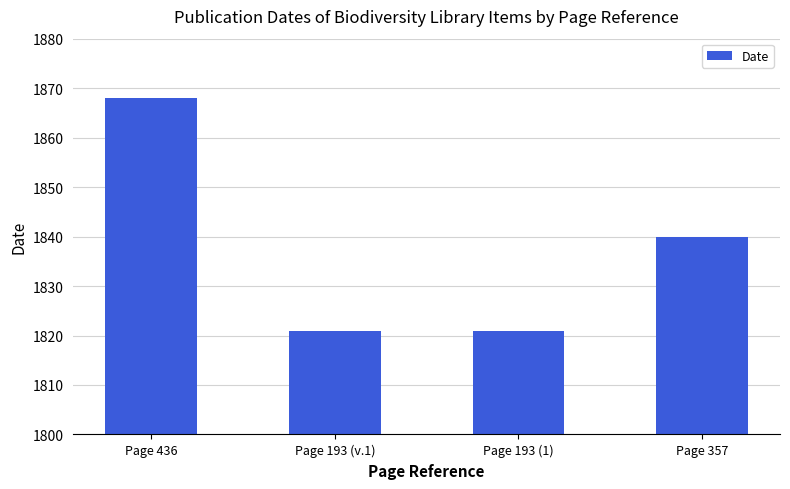

Is it true that the value at Page 193 (1) is 615?

False